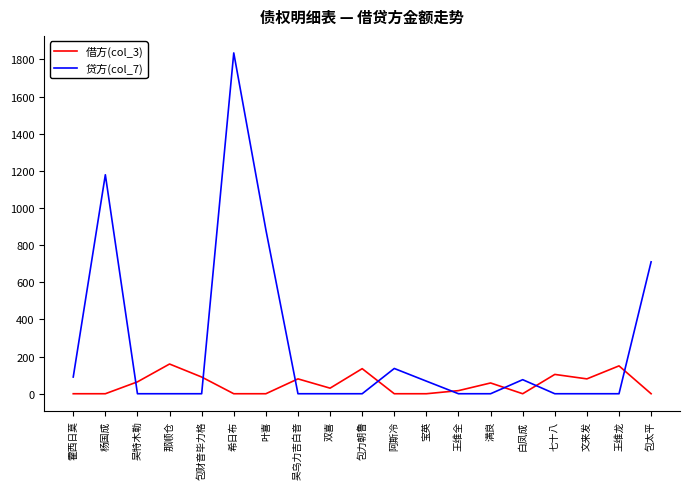

True or false: 借方(col_3) and 贷方(col_7) cross at least once.

True